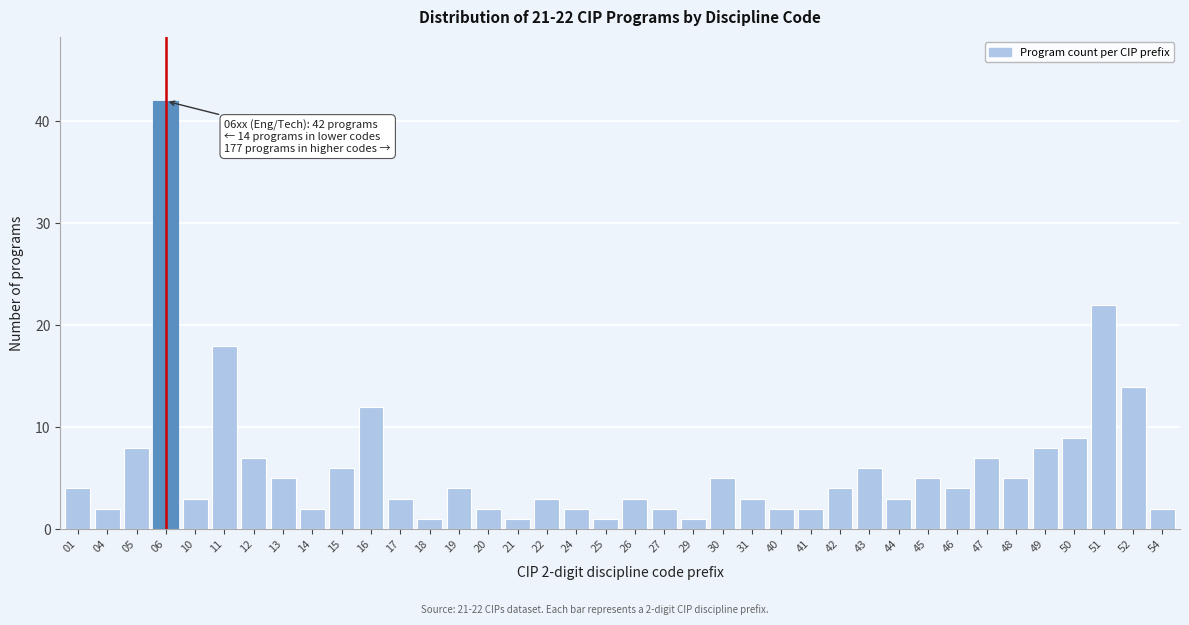

What is the sum of the values at 44 and 48?

8